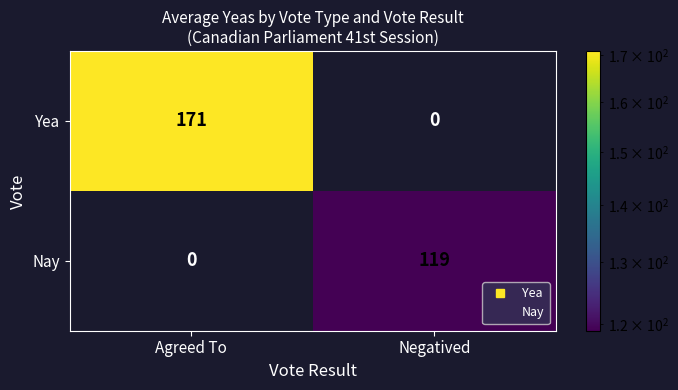

Read the Yea value at Agreed To.

171